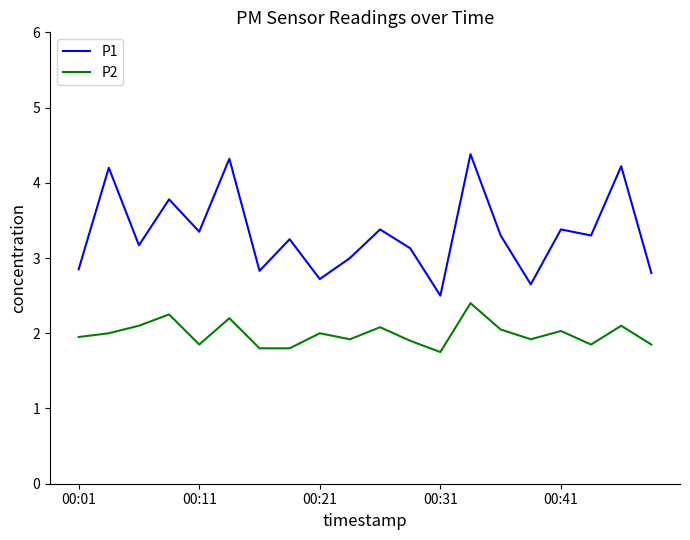

True or false: P1 and P2 cross at least once.

False